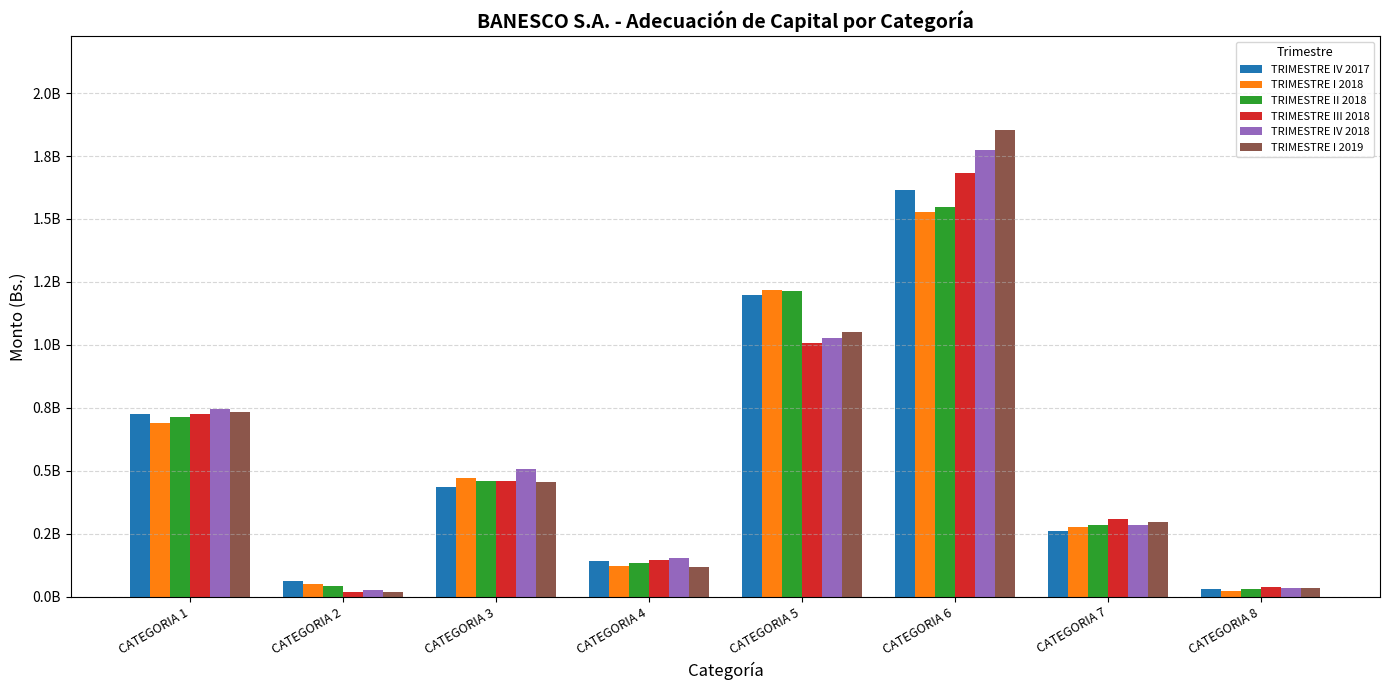

Does the chart contain stacked bars?

No